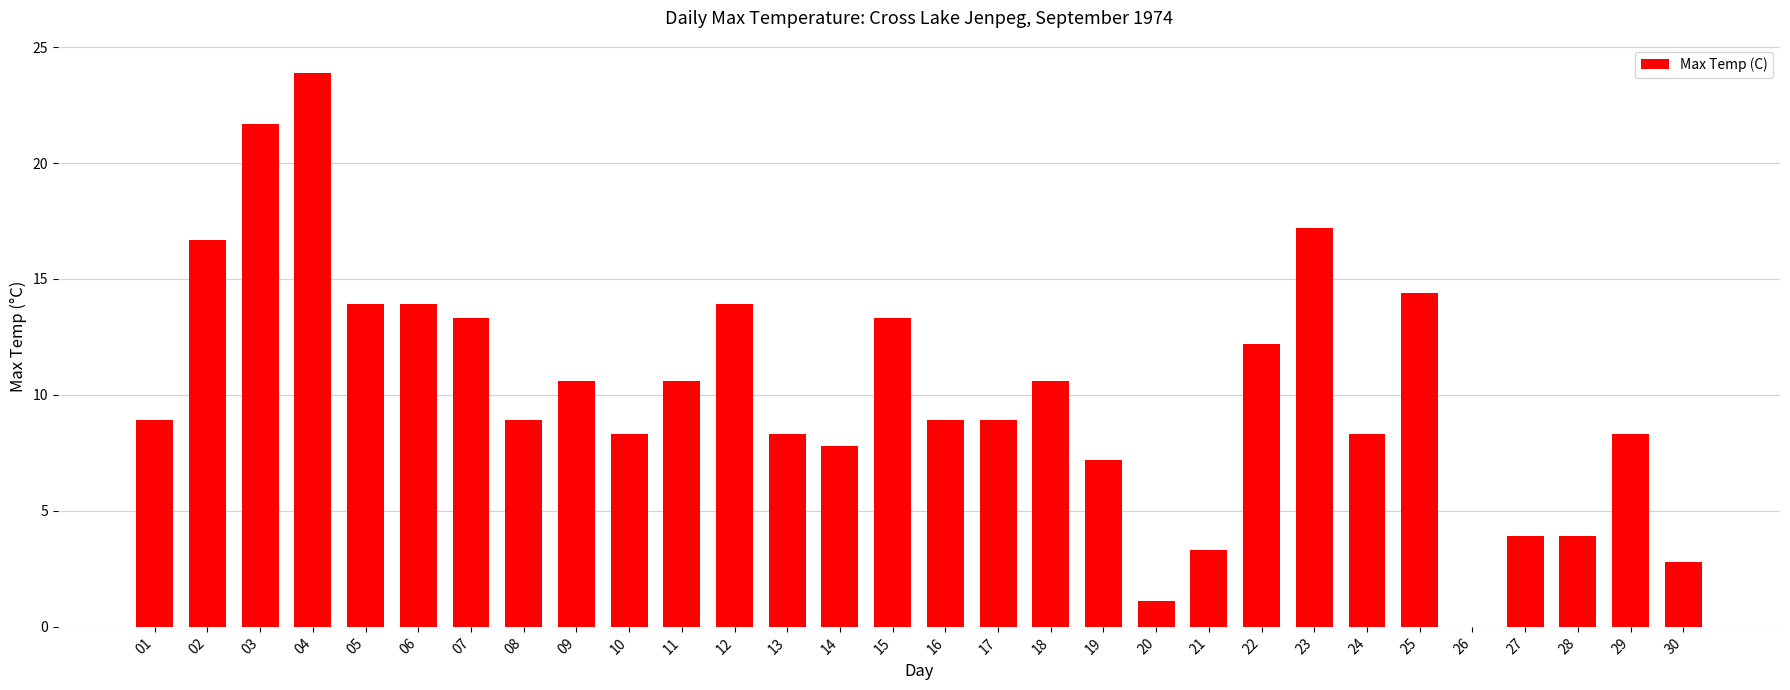

What is the ratio of the value at 09 to the value at 18?

1.0